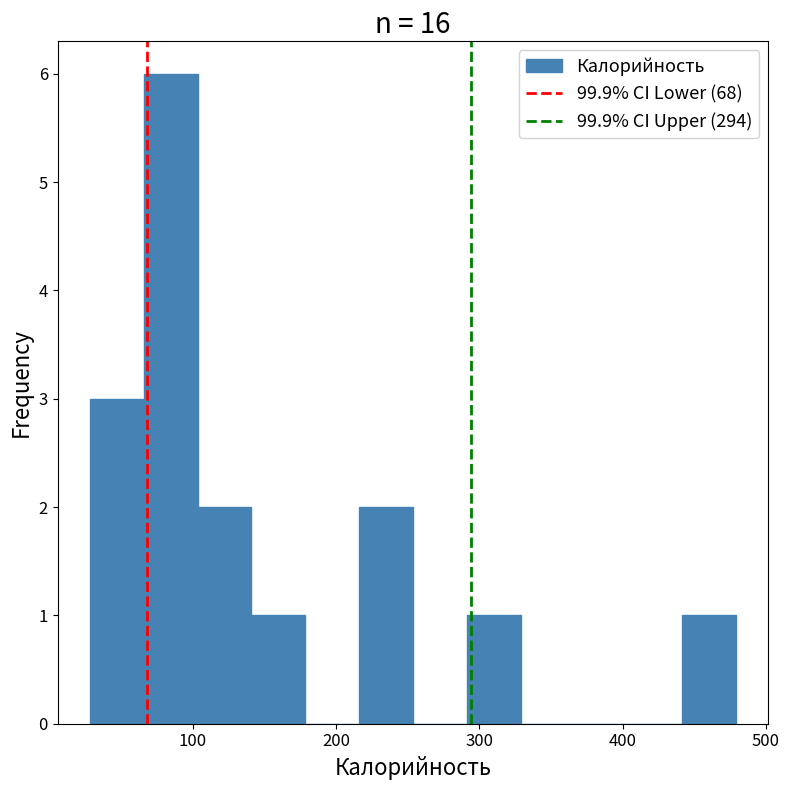

Read against the x-axis, roughly where is the centre of the tallest bar?

80